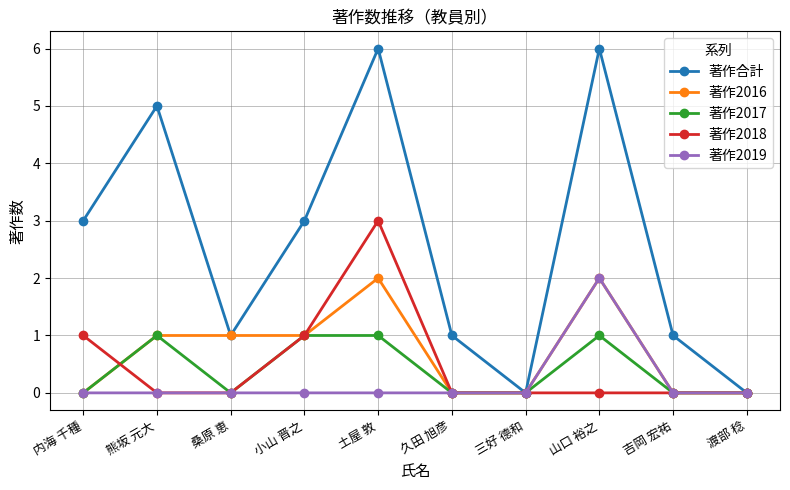

What is the label of the 6th point from the right?

土屋 敦